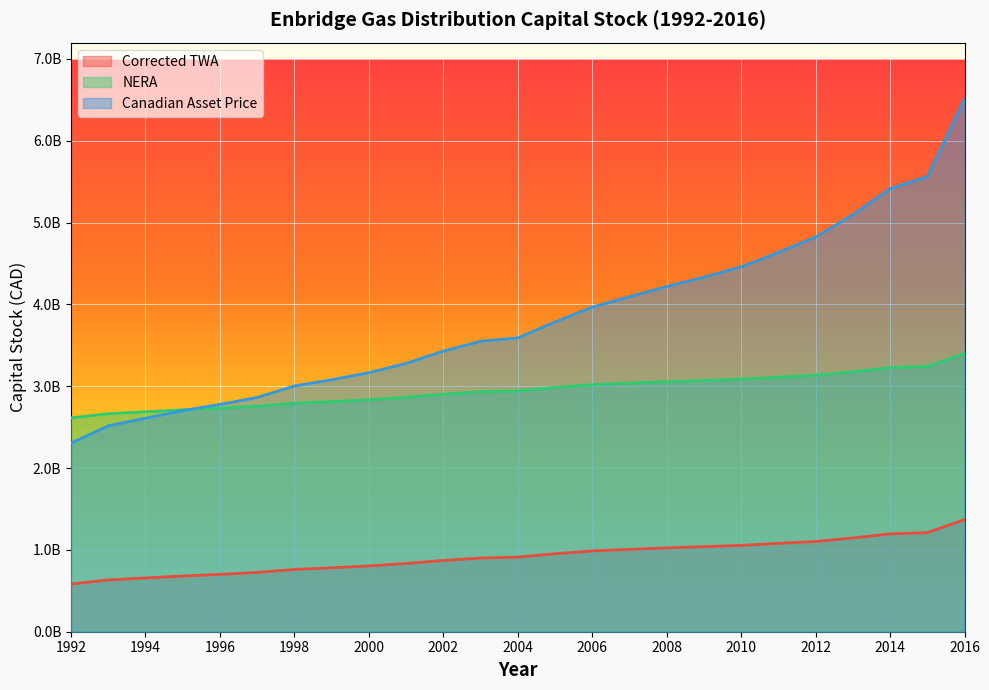

How many data points in Canadian Asset Price are less than 3591227731?

12